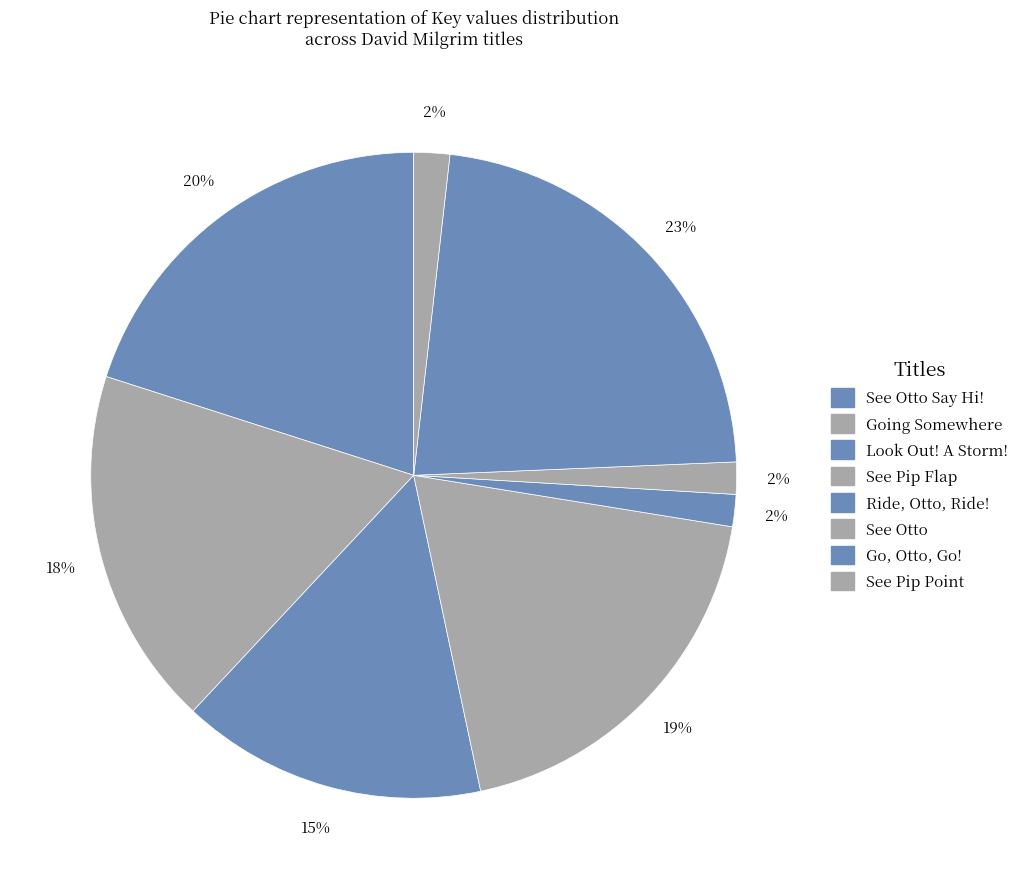

To the nearest percent, what is the combined percentage of See Pip Point and Ride, Otto, Ride!?

3%